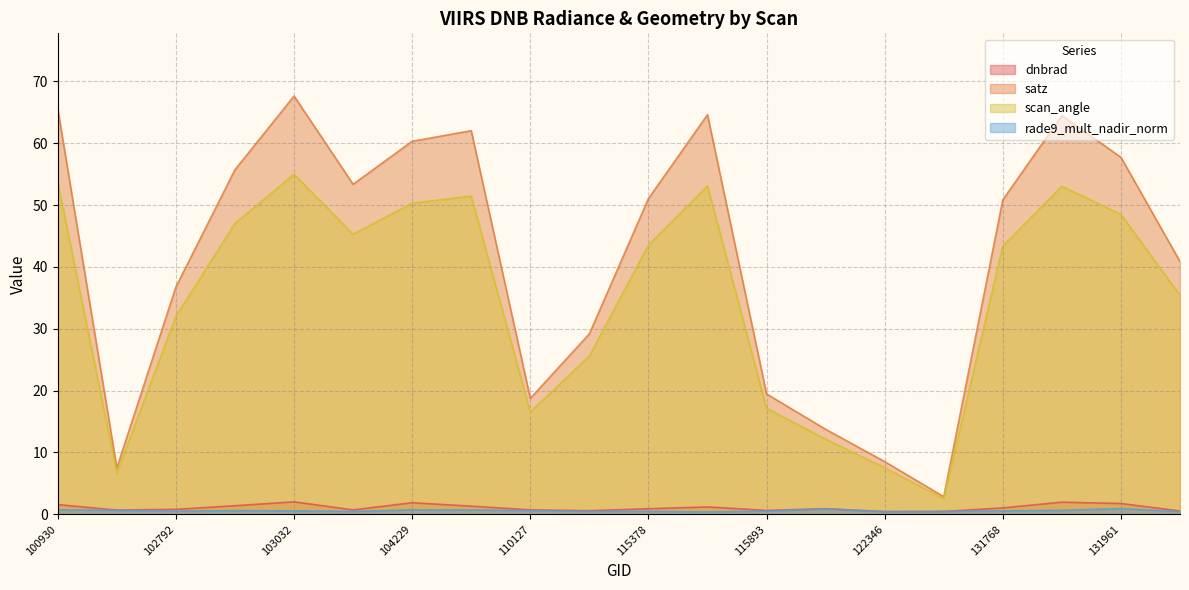

True or false: dnbrad and rade9_mult_nadir_norm intersect in this chart.

False